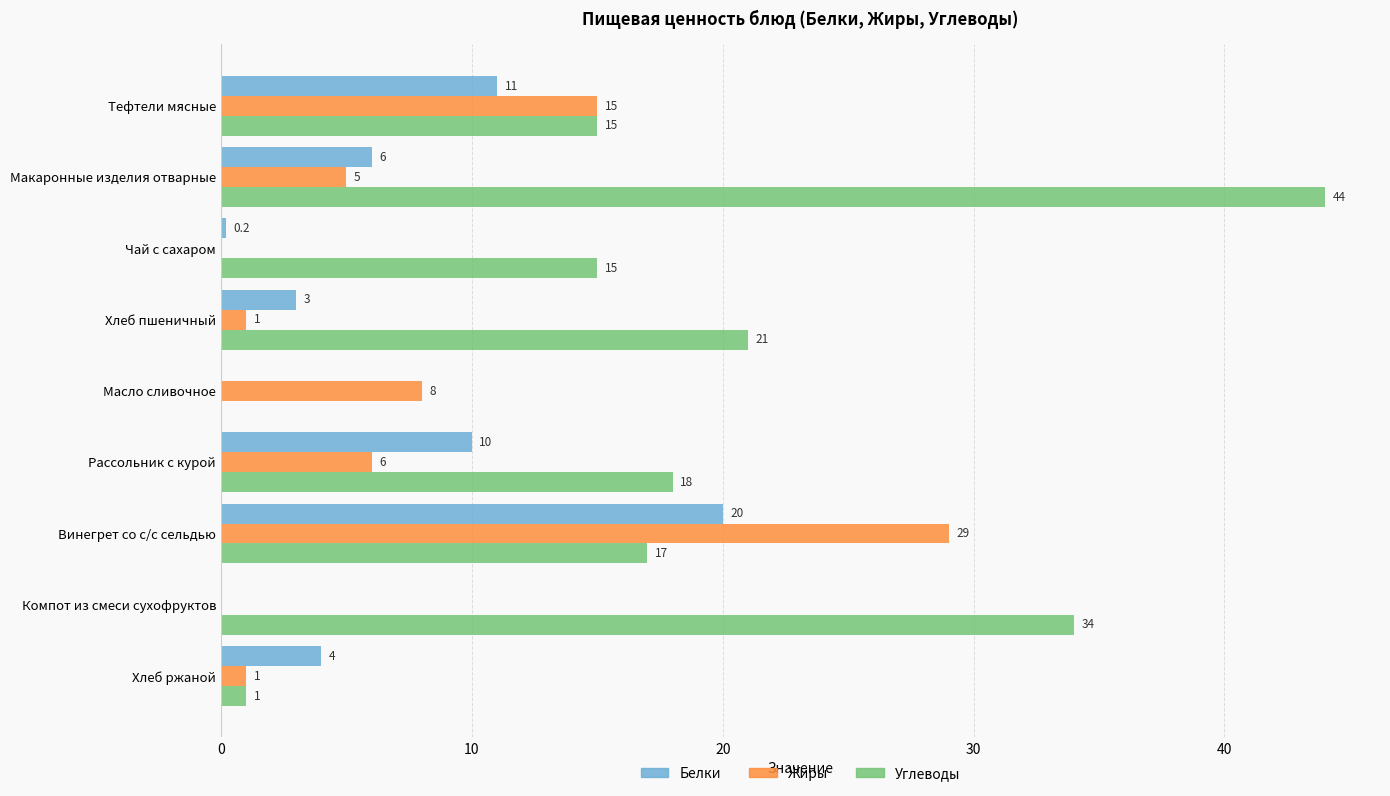

Which series changed the most between Чай с сахаром and Компот из смеси сухофруктов?

Углеводы